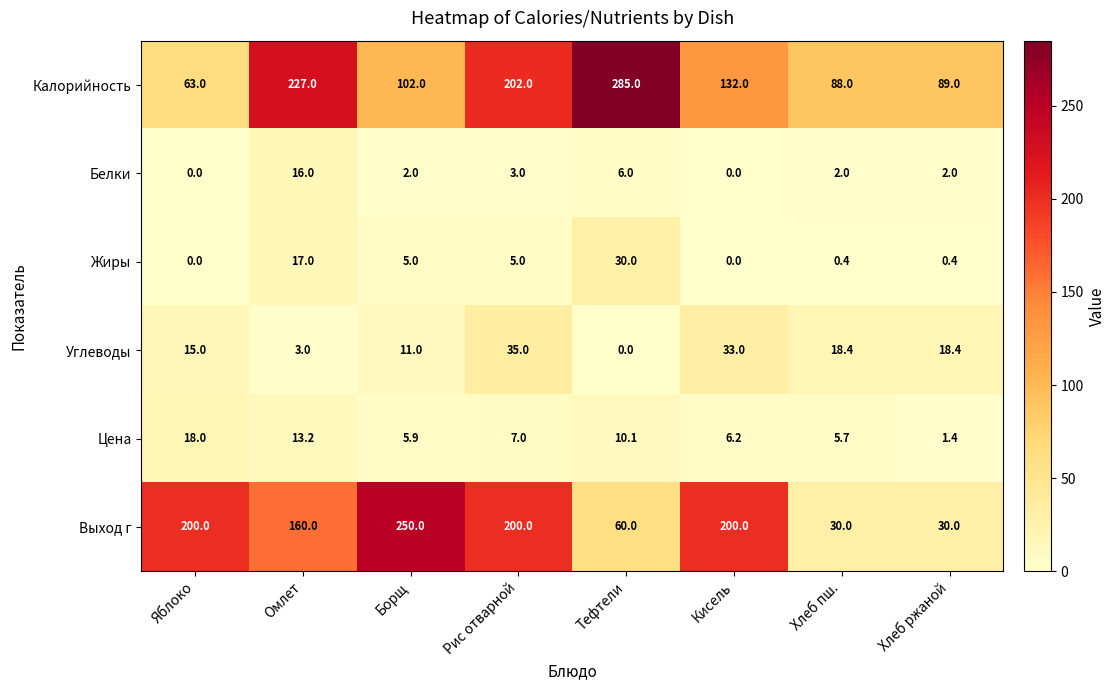

The Калорийность series shows 227.0 at Омлет. True or false?

True